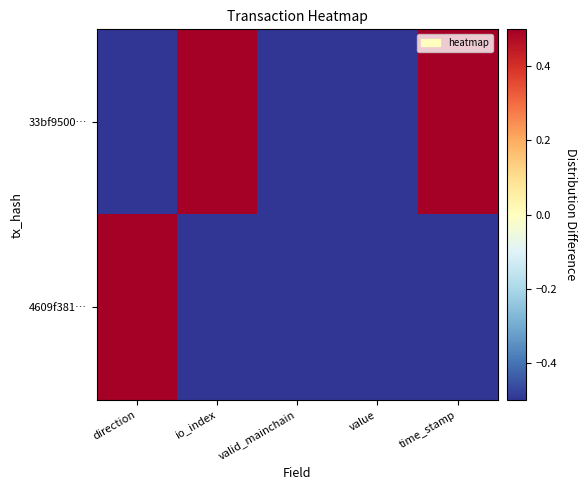

What is the total value across all series at valid_mainchain?

-1.0